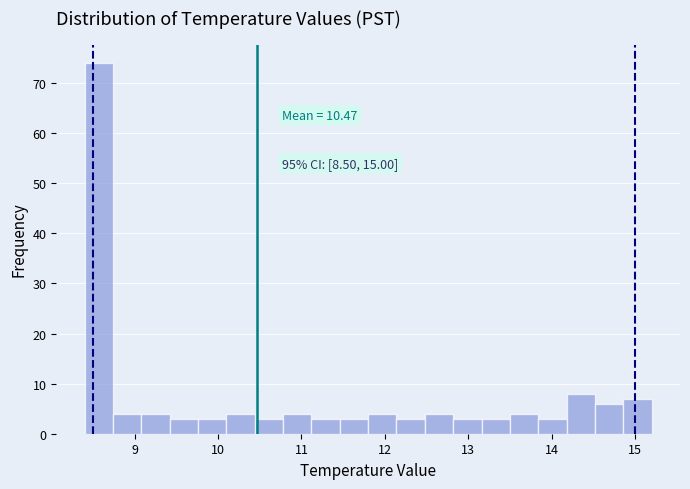

Around what value on the x-axis is the tallest bar? Give the approximate position of its centre, as read against the axis.

8.6